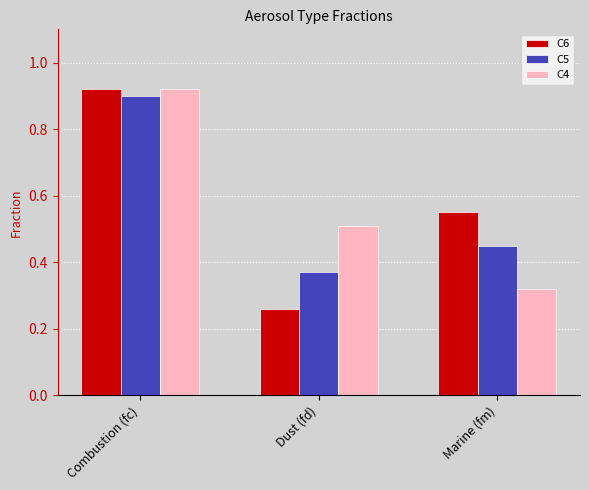

At which label is C4 closest to 0?

Marine (fm)